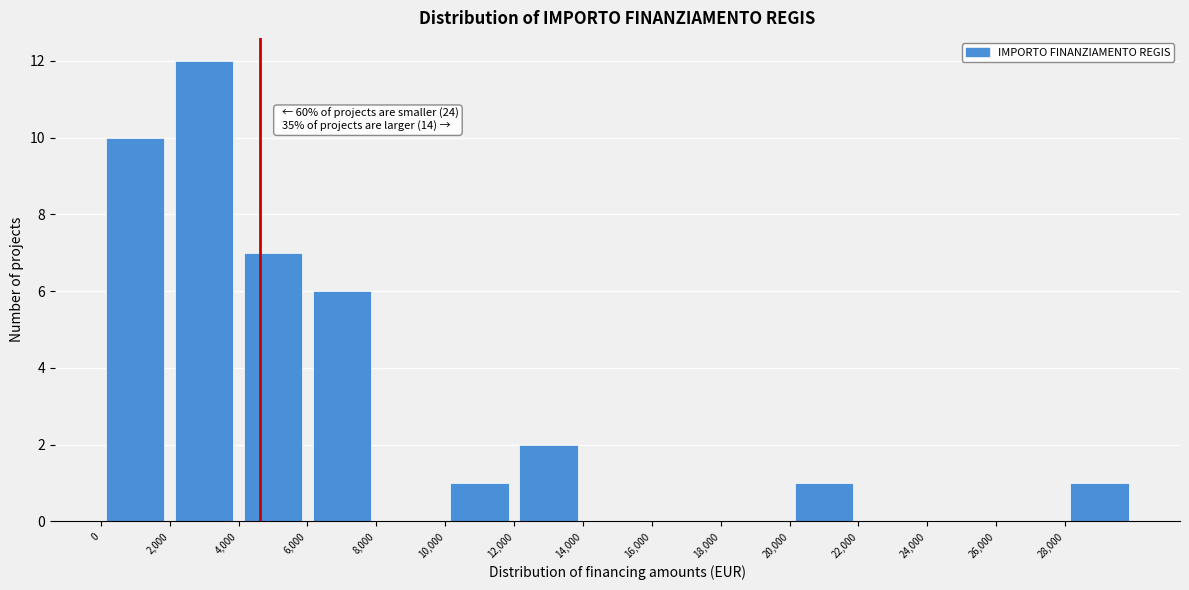

Which range on the x-axis has the tallest bar?

2000 to 4000